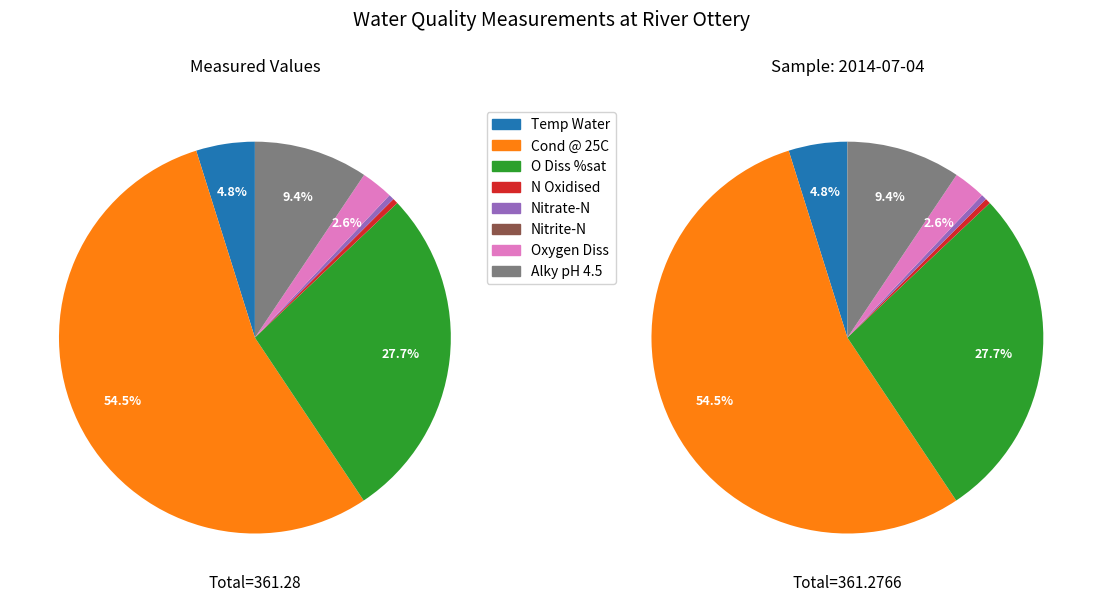

Is there a majority slice in this chart?

Yes